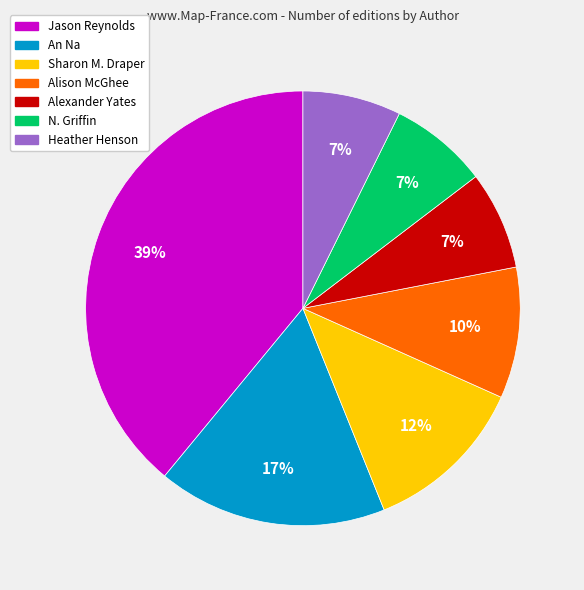

Is there a majority slice in this chart?

No